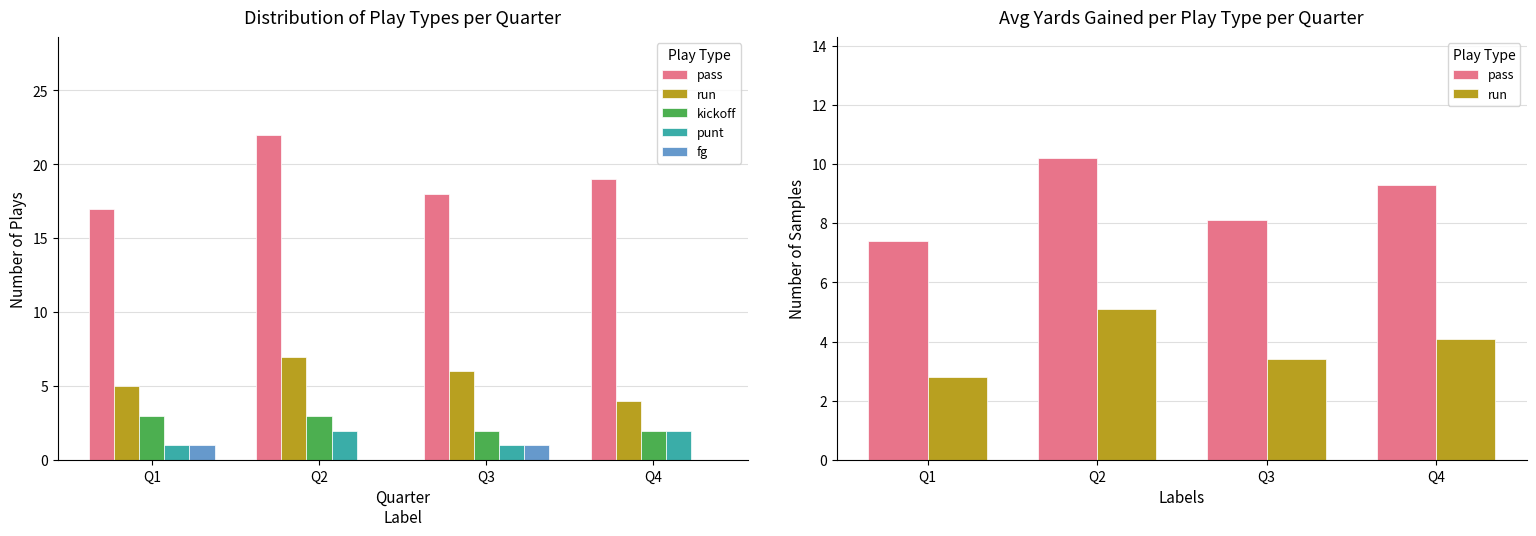

Which series has the largest total across all categories?

pass